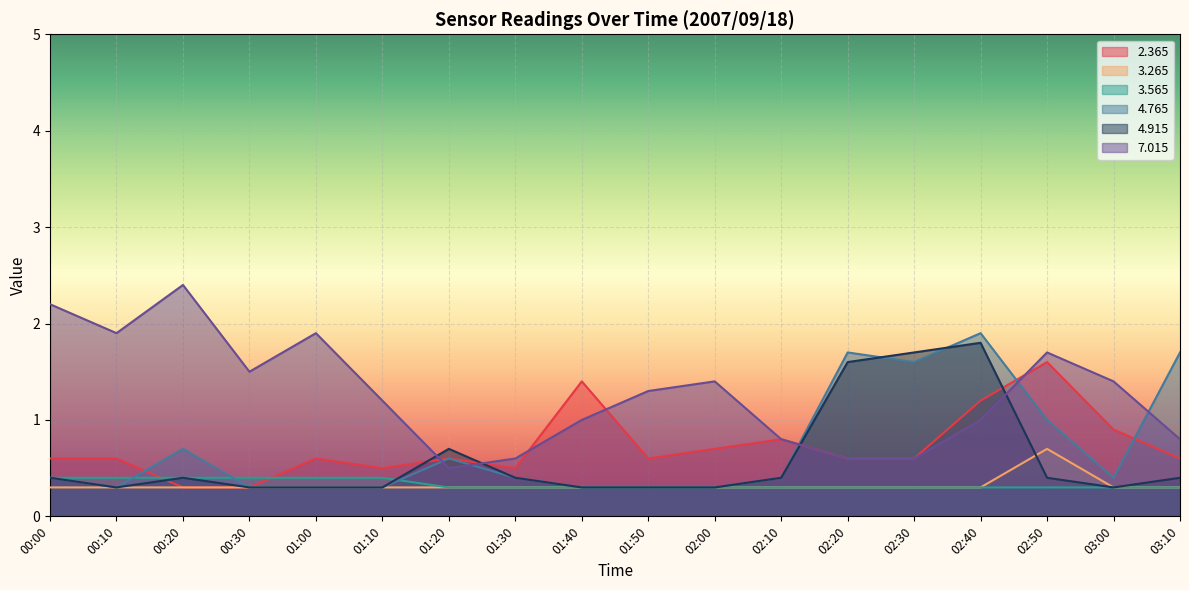

The   3.565 series shows 0.5 at 02:30. True or false?

False